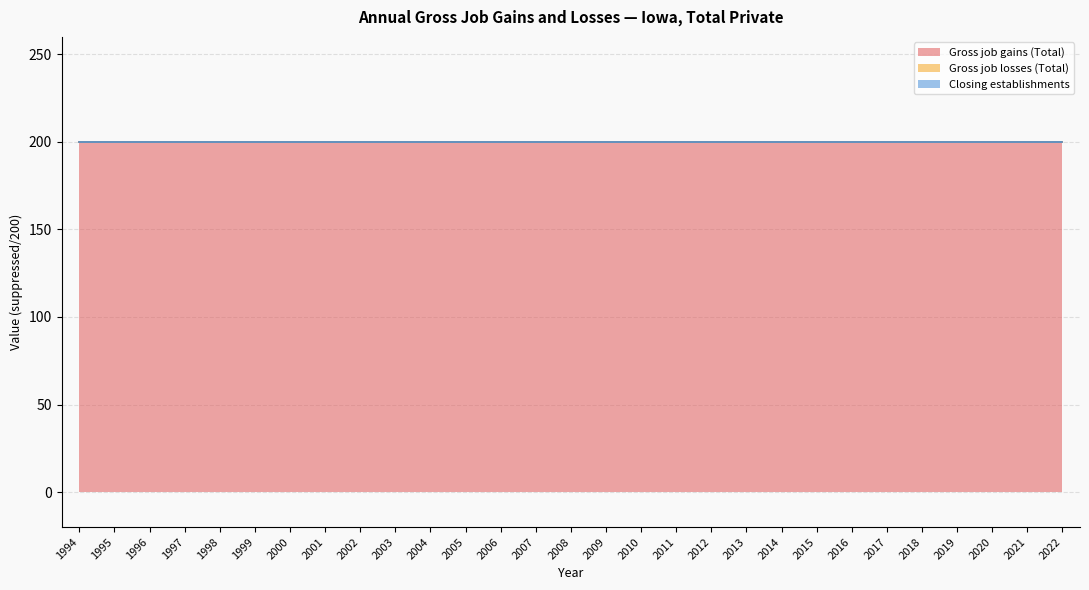

True or false: Gross job losses (Total) and Closing establishments cross at least once.

False